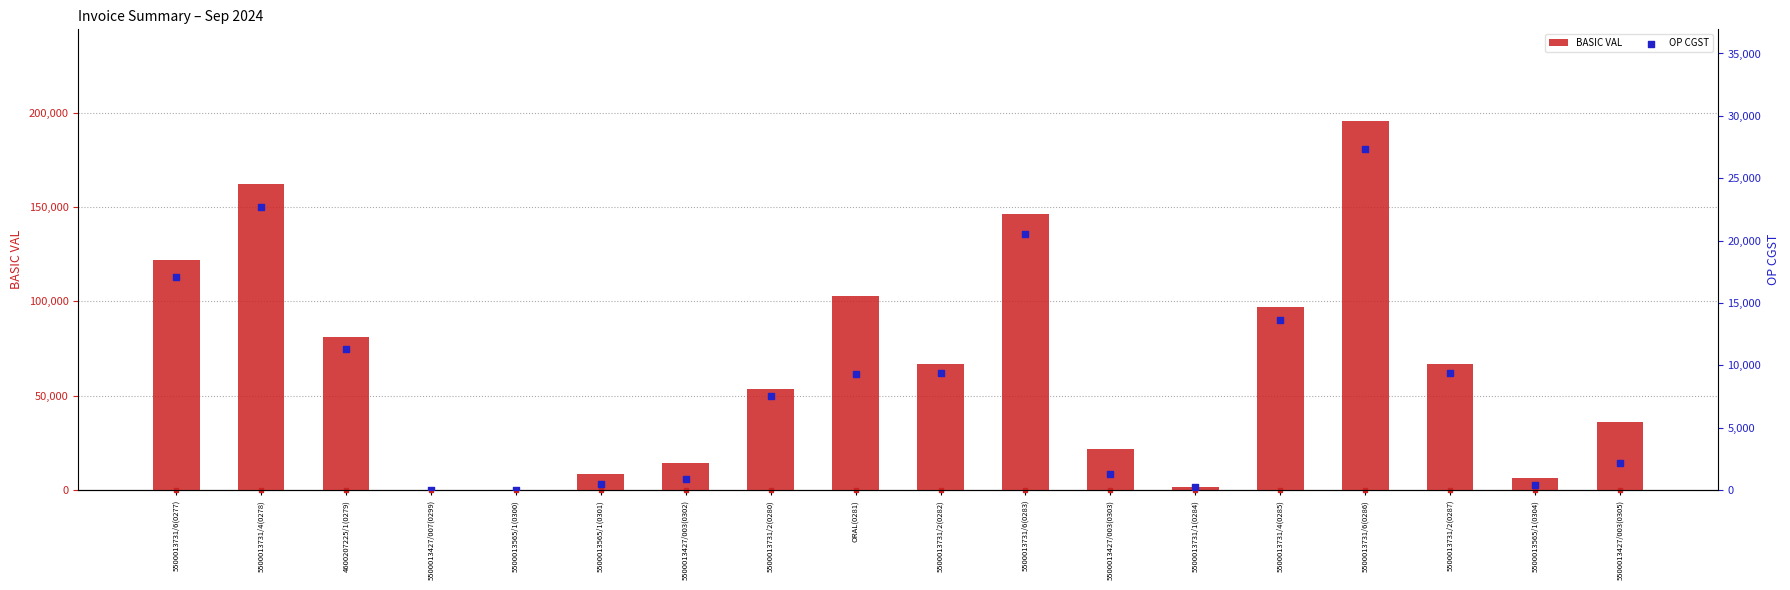

Is the value of OP CGST at 5500013427/003(0302) greater than the value of BASIC VAL at 5500013427/003(0303)?

No